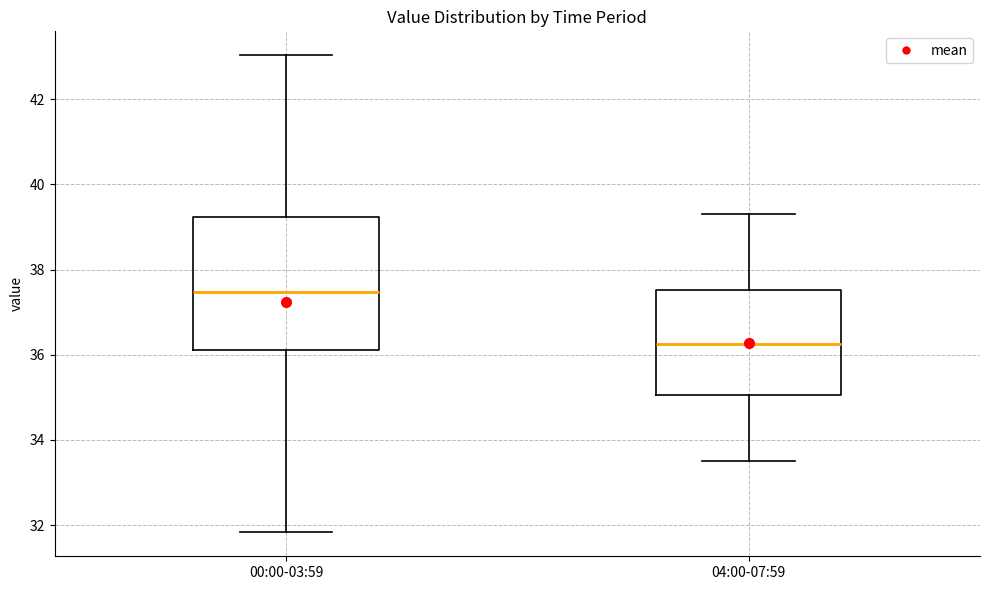

Where is the upper edge of the box for 04:00-07:59 on the y-axis? The values are not printed on the chart, so give them approximately, as read against the axis.

37.6